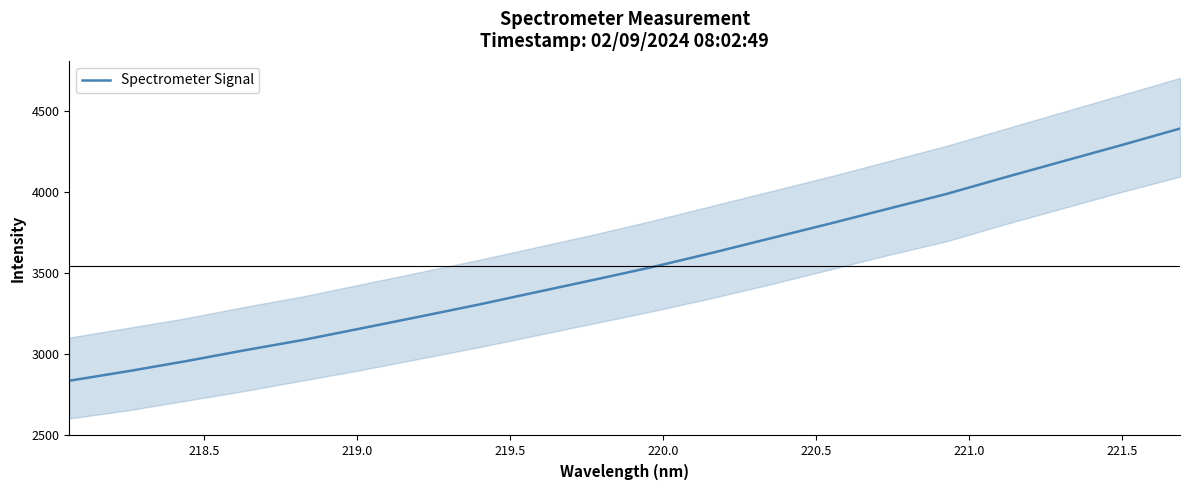

What is the highest value of the Spectrometer Signal series?

4391.9